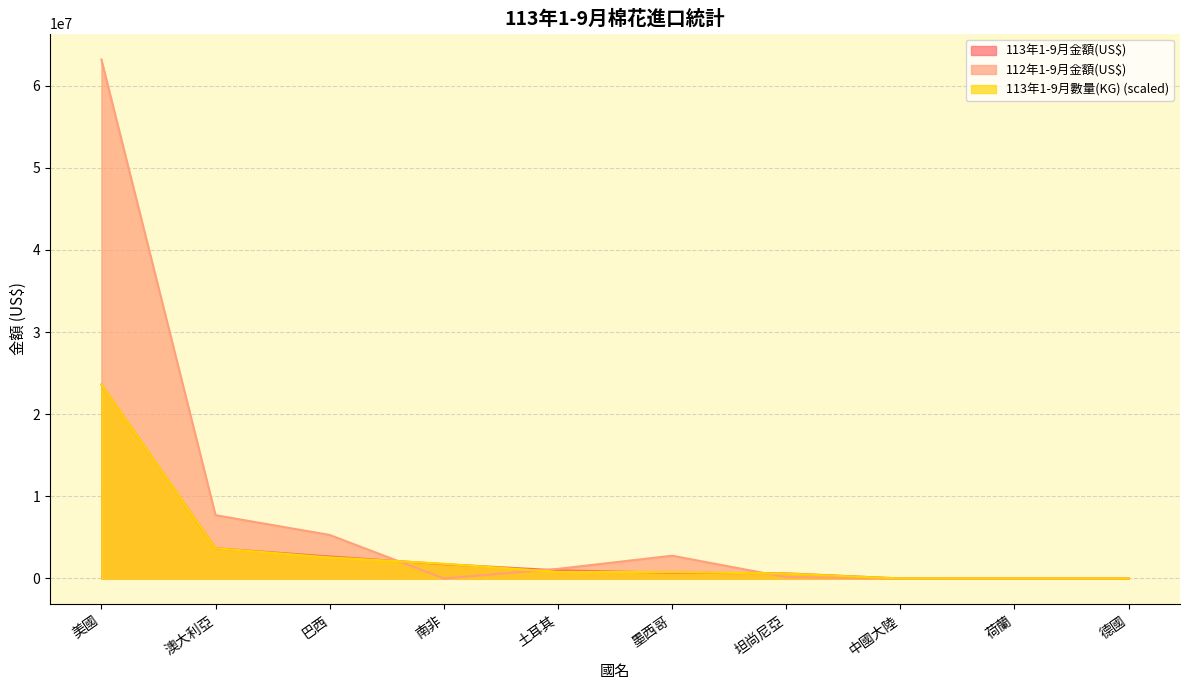

What is the spread (max minus min) of values at 南非?

1792940.4